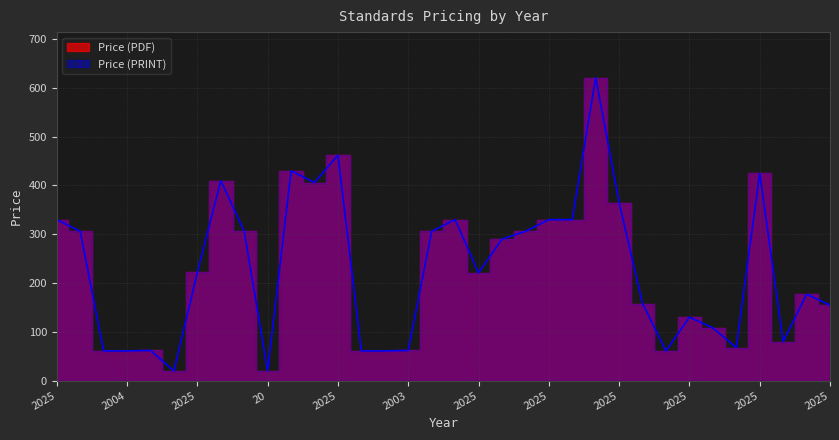

Is it true that Price (PRINT) equals 62.0 at 2003?

True